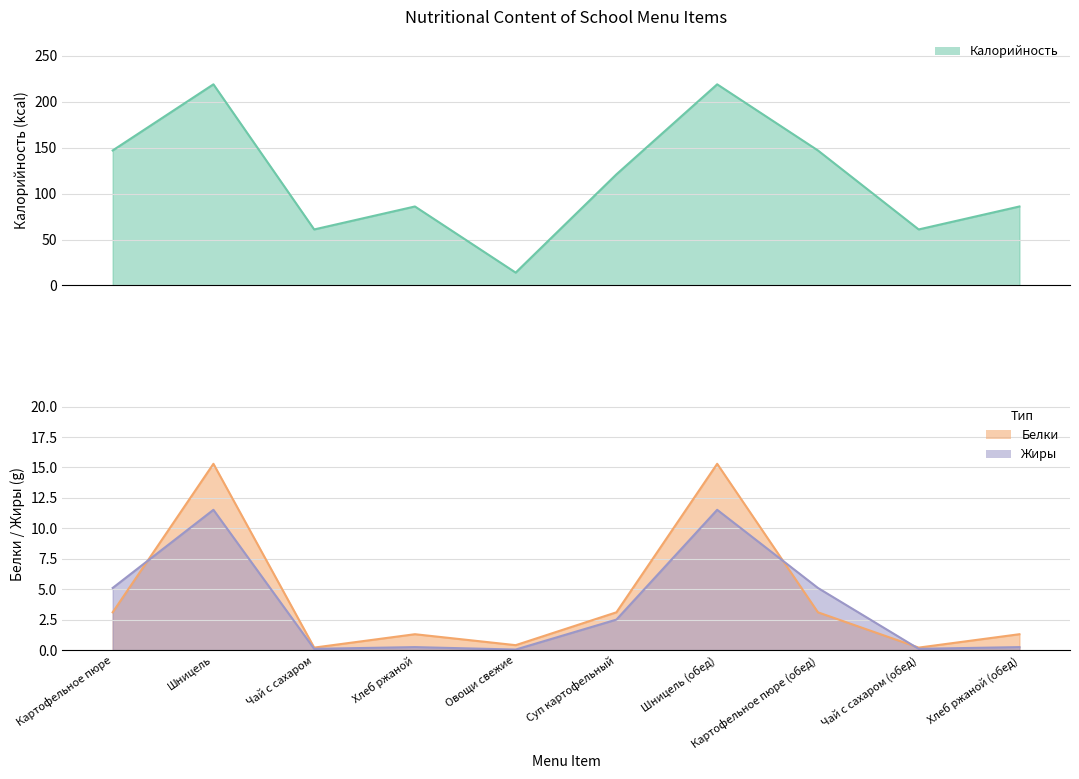

Which label corresponds to the smallest value in the chart?

Овощи свежие